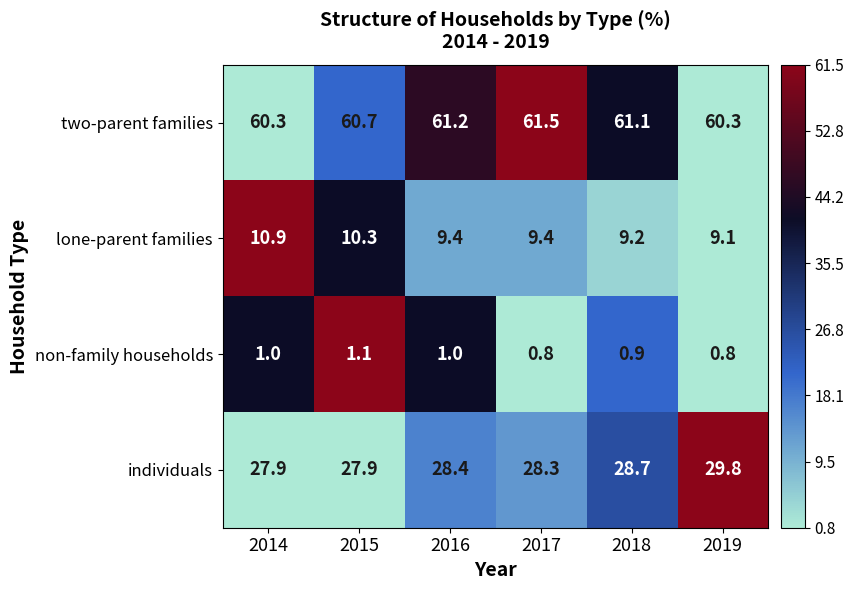

Which series has the largest total across all categories?

two-parent families